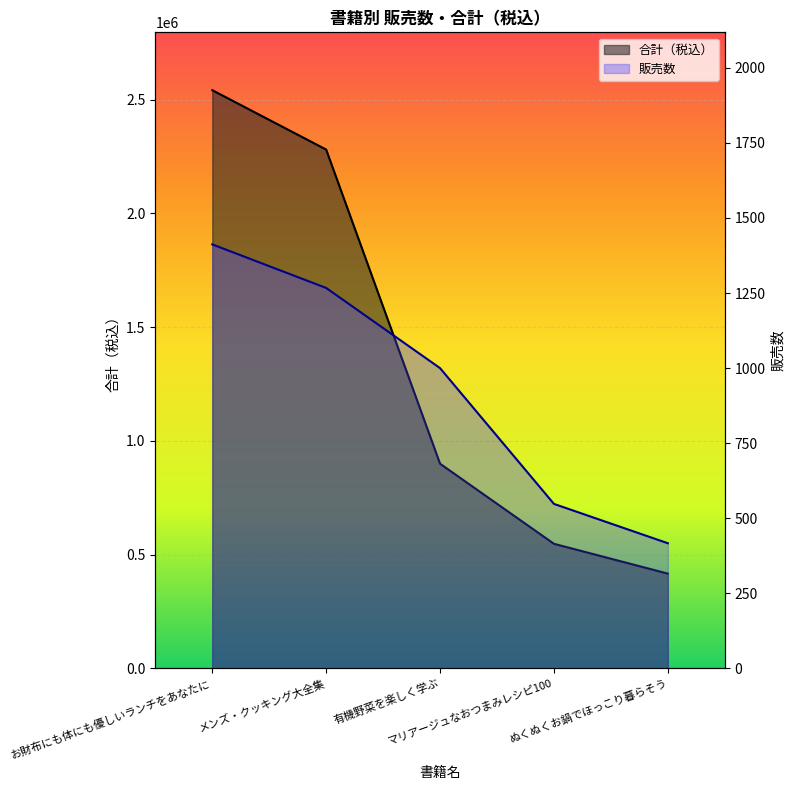

At how many categories does at least one series exceed 1993145?

2